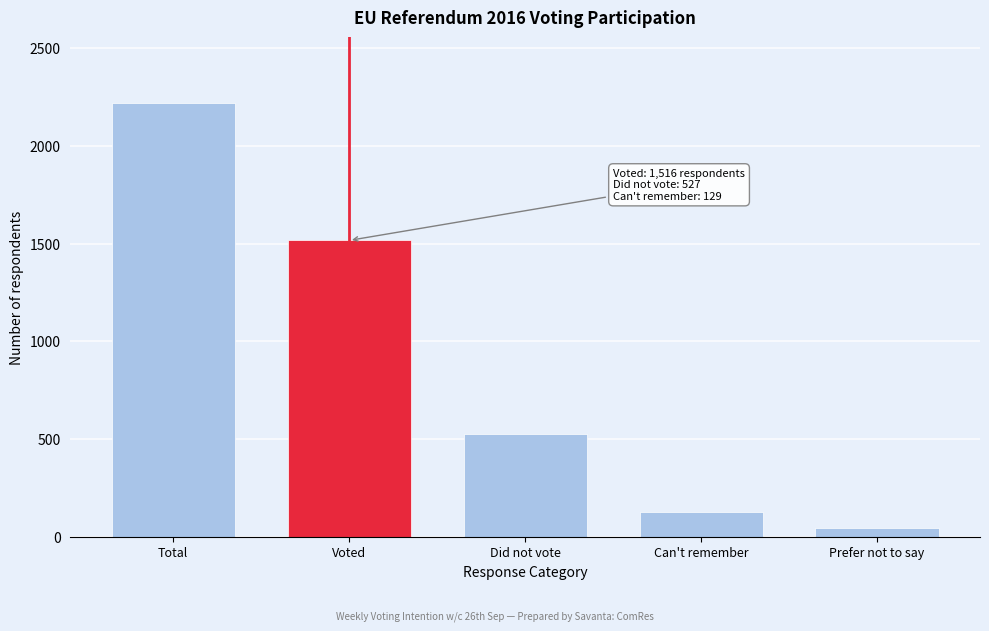

Reading right to left, extract all data points from this chart.

47	129	527	1516	2220